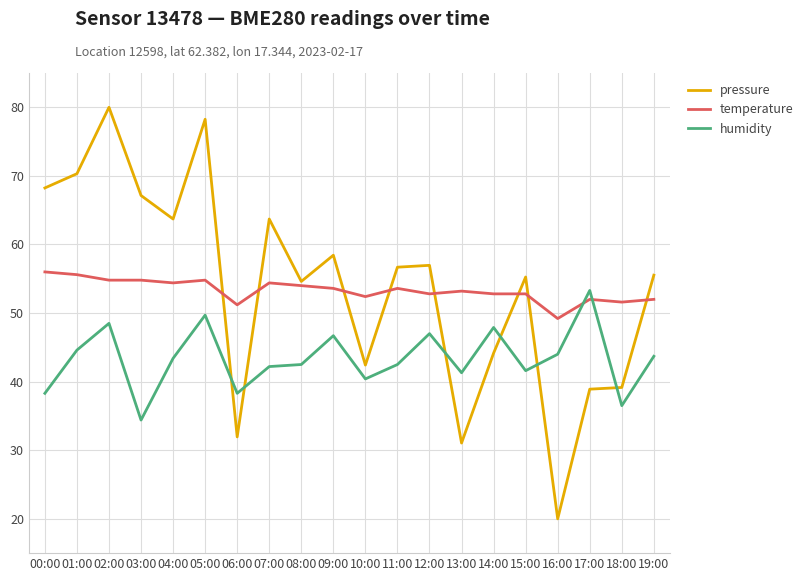

Is the value of pressure at 17:00 greater than the value of humidity at 03:00?

Yes